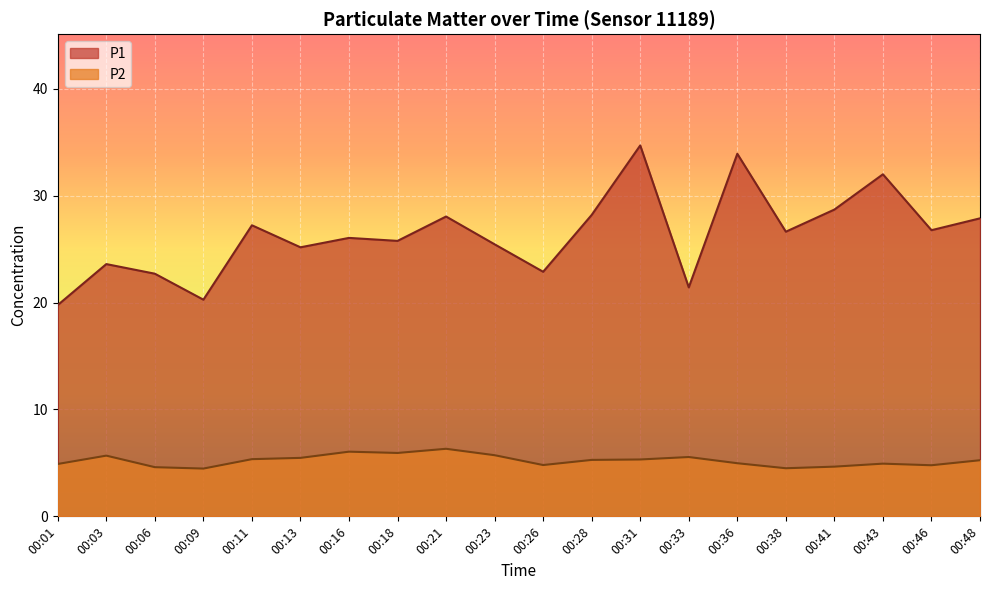

At which label is P1 closest to 27?

00:11